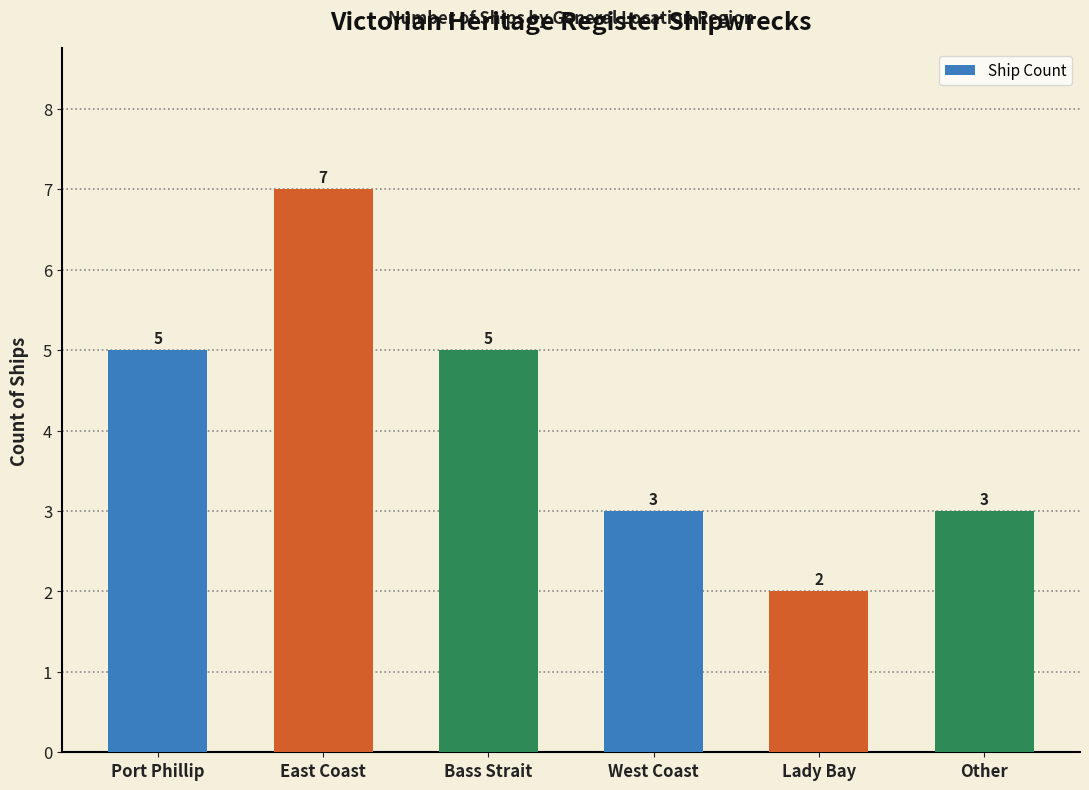

What is the difference between the maximum and second lowest values?

4